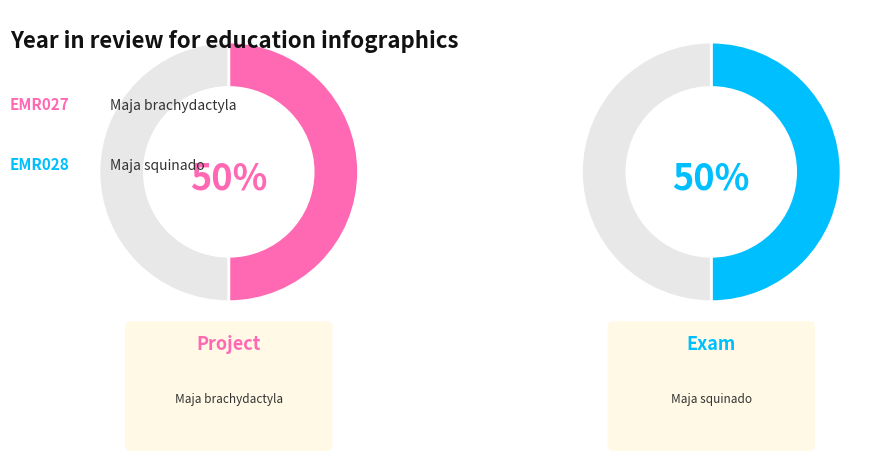

What is the smallest slice in the pie chart?

EMR027